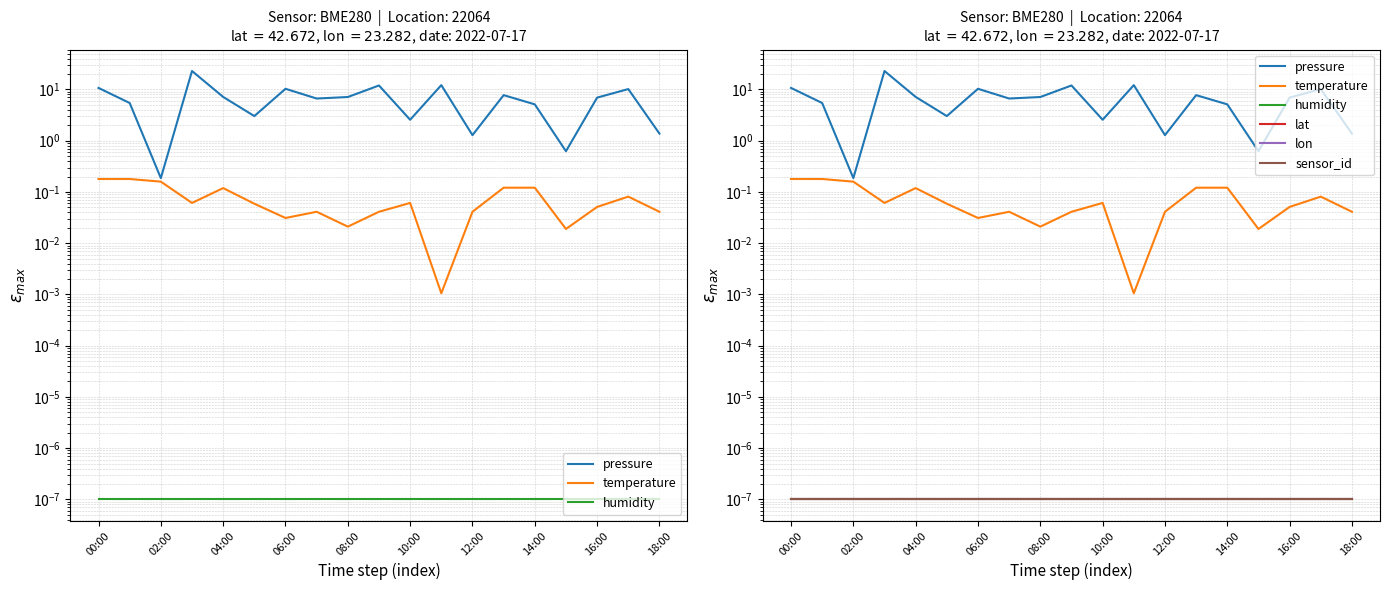

What is the label of the 19th point from the left?

18:00